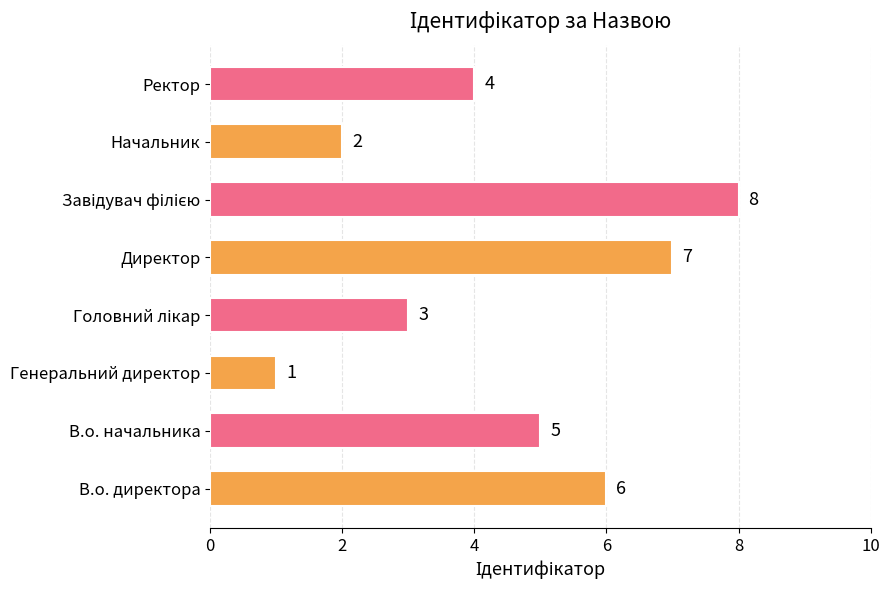

At which label is the value closest to 4?

Ректор